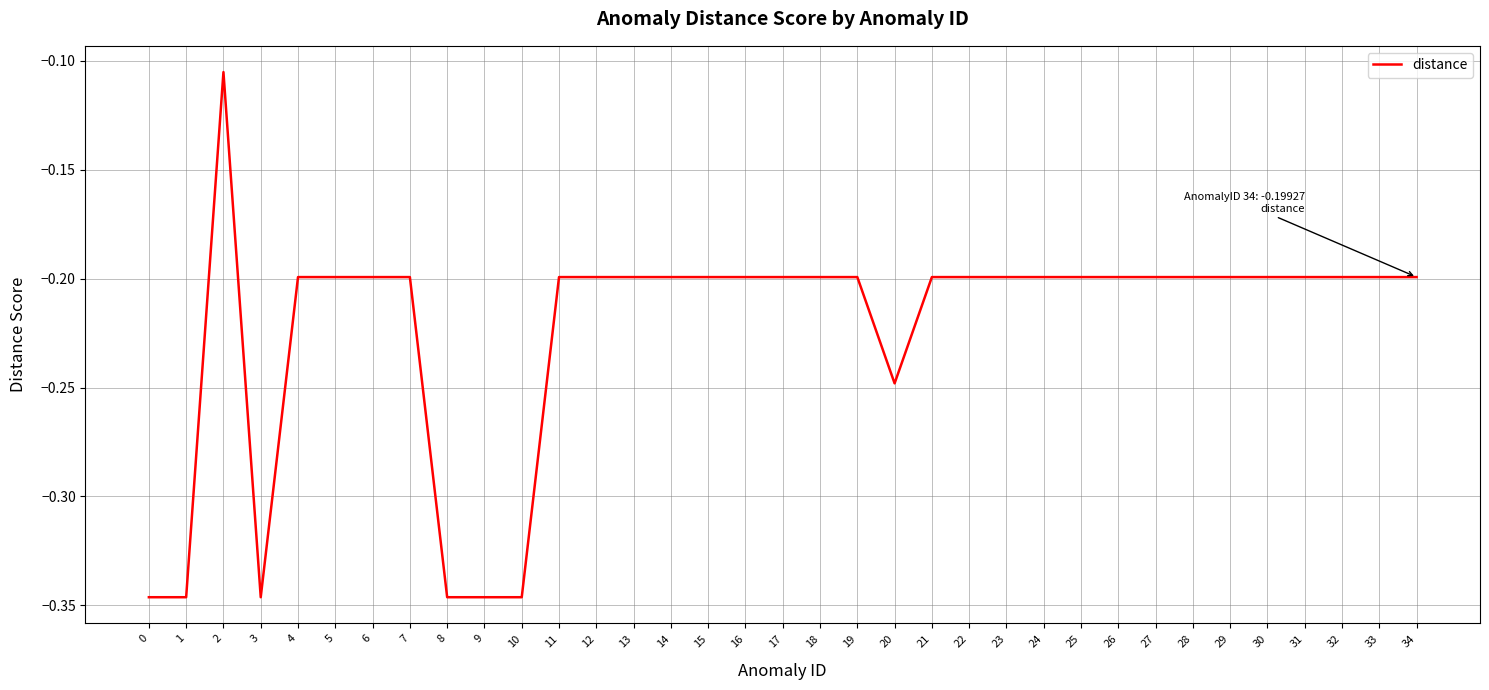

What is the change in value from 8 to 33?

+0.1